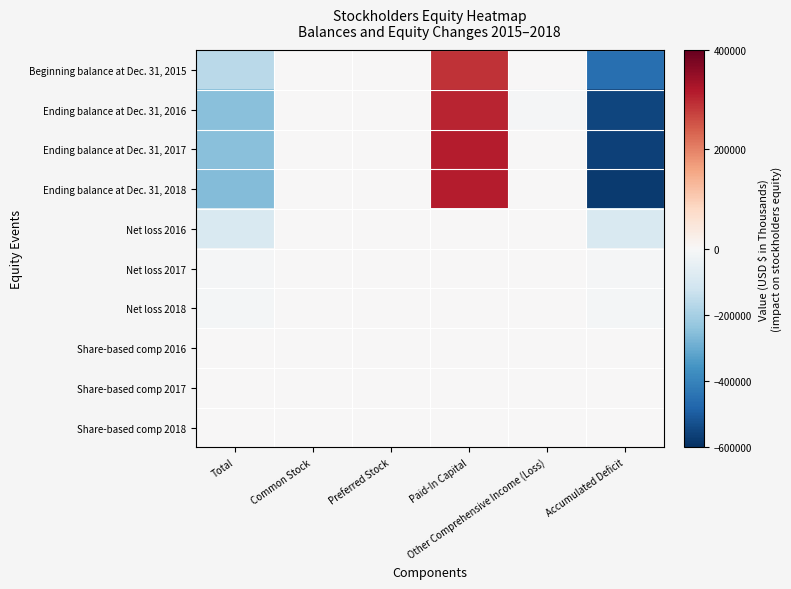

What is the minimum value shown in the chart?

-576462